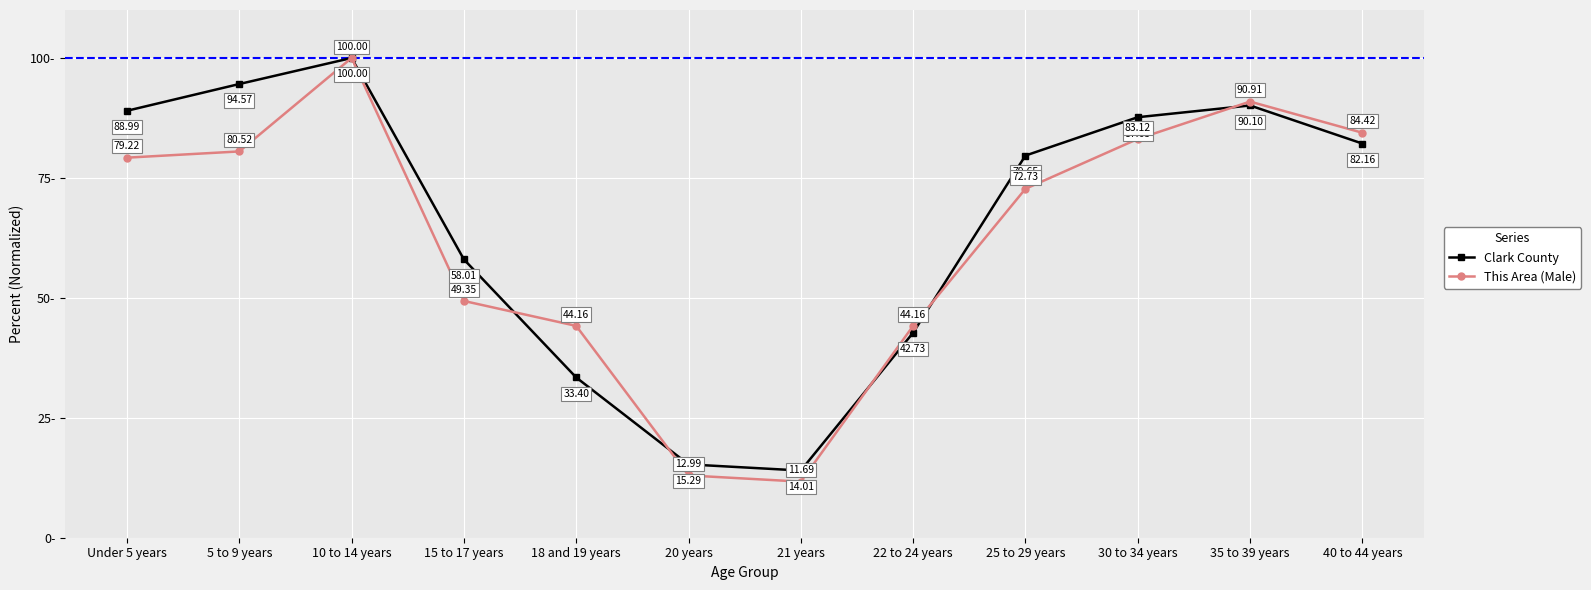

Which category has the lowest value across all series?

21 years